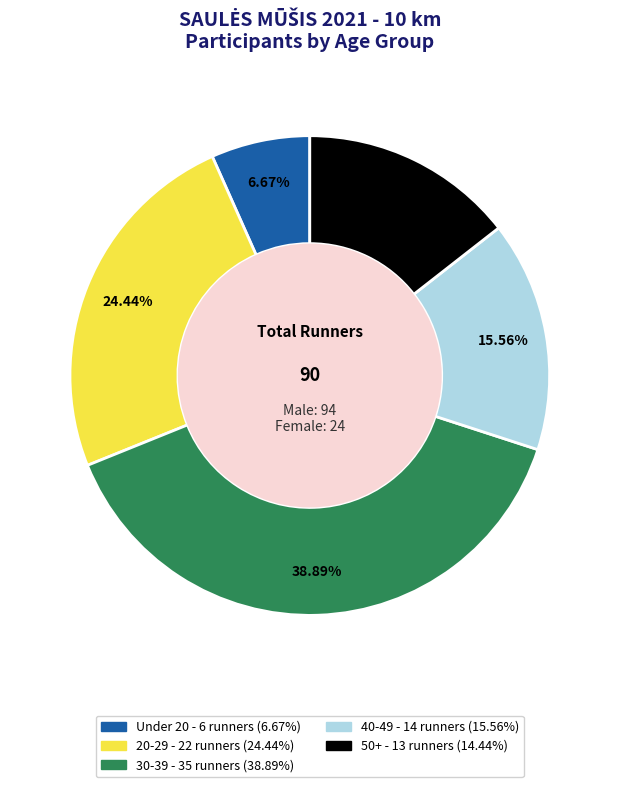

Does any single category account for the majority?

No